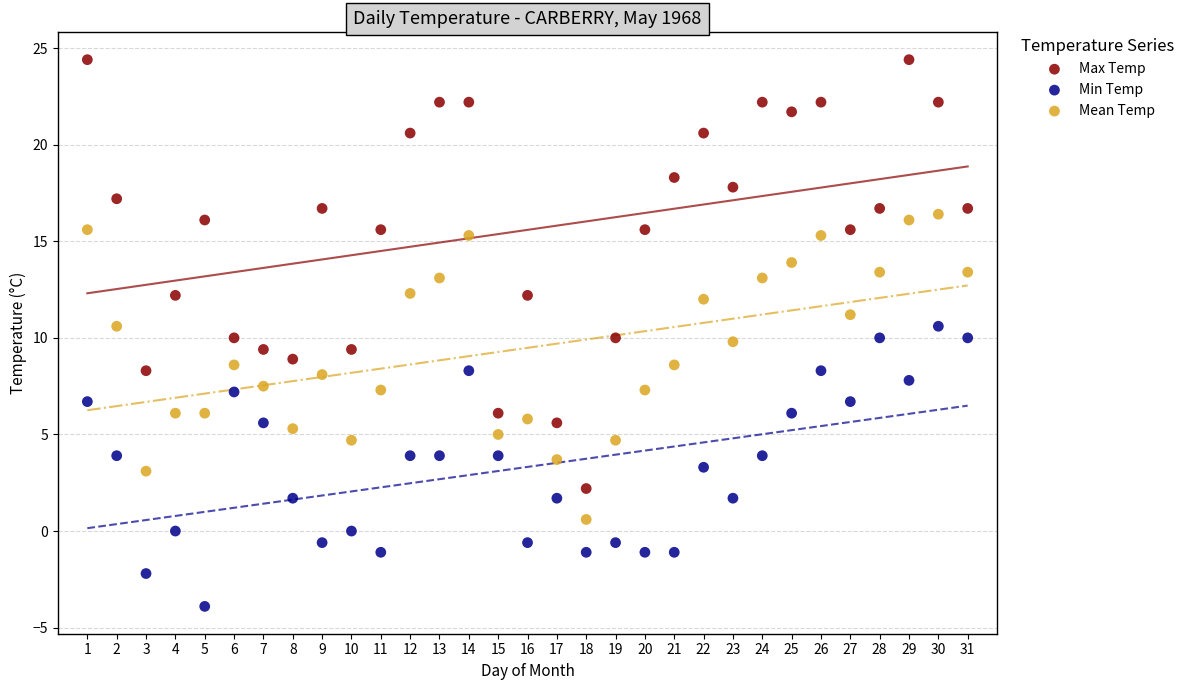

Which series has the largest Y range (max minus min)?

Max Temp